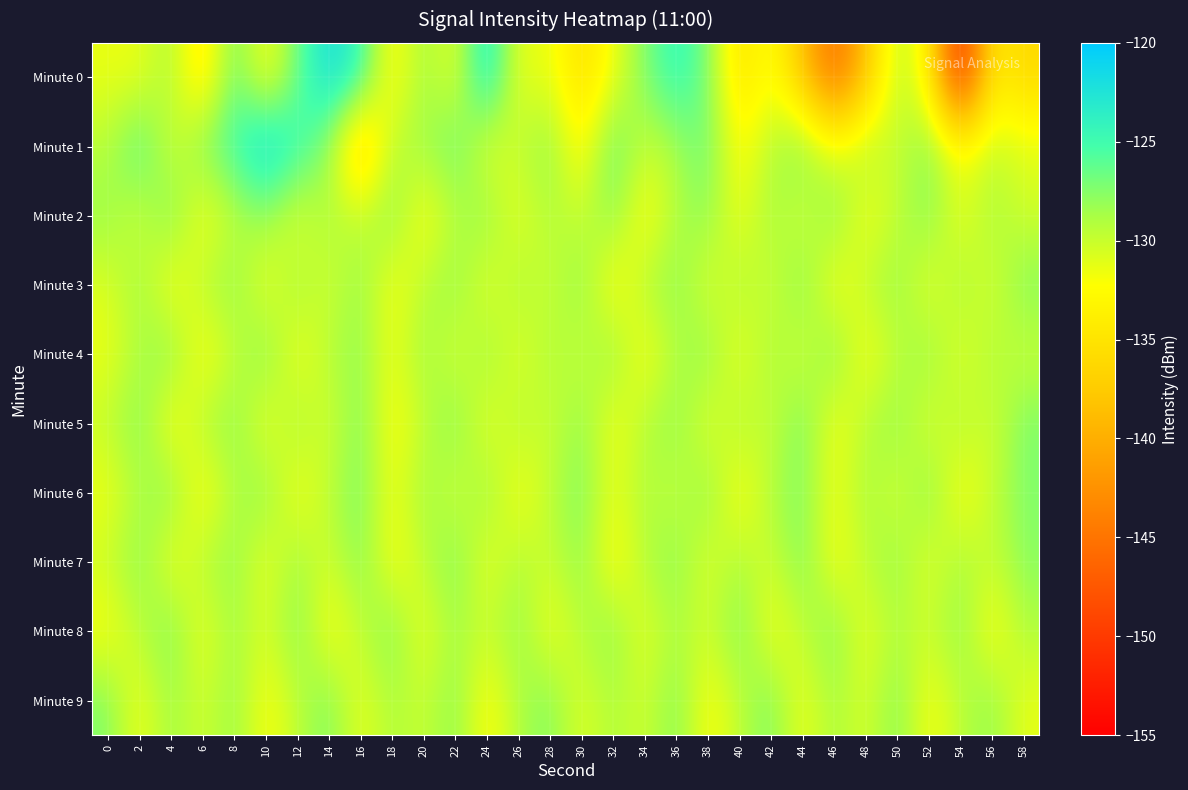

What is the minimum value shown in the chart?

-152.5